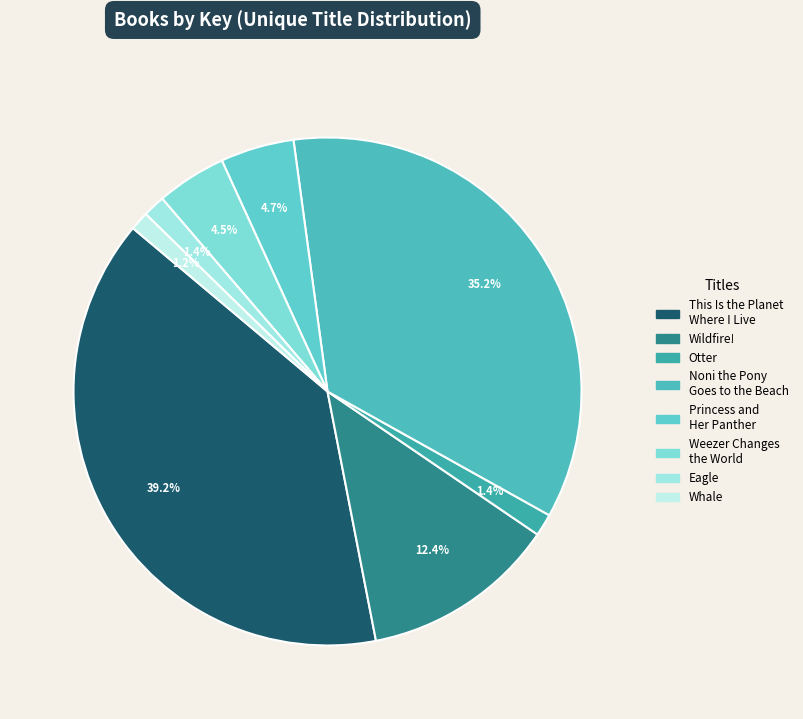

What is the change in value from This Is the Planet Where I Live to Wildfire!?

-379973363